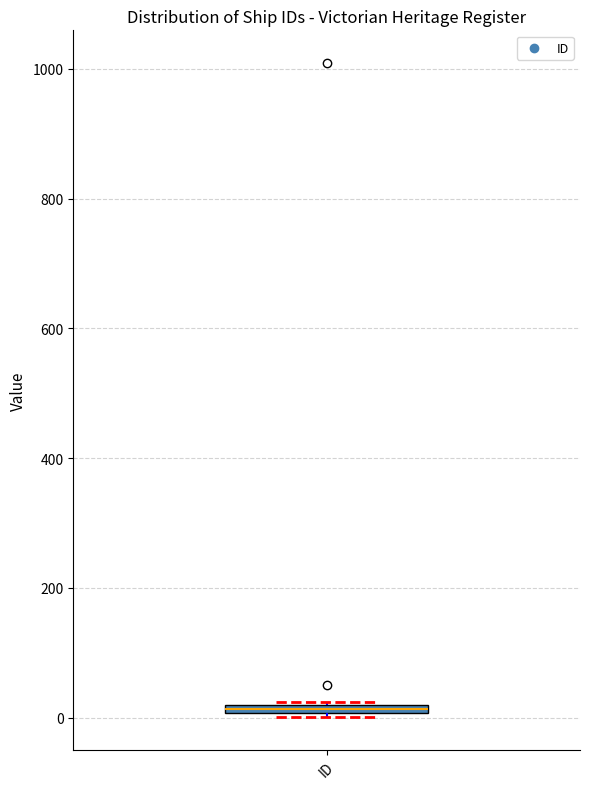

Where is the upper edge of the box for ID on the y-axis? The values are not printed on the chart, so give them approximately, as read against the axis.

20